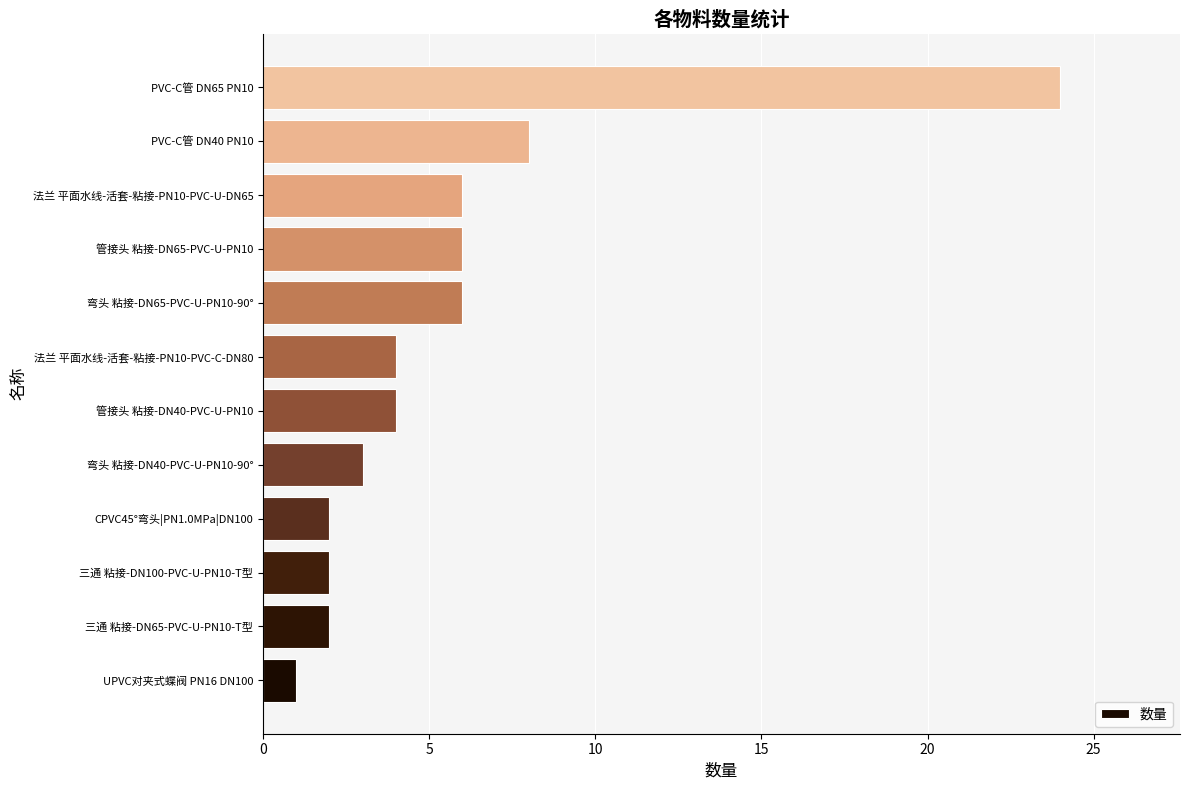

What is the maximum value shown in the chart?

24